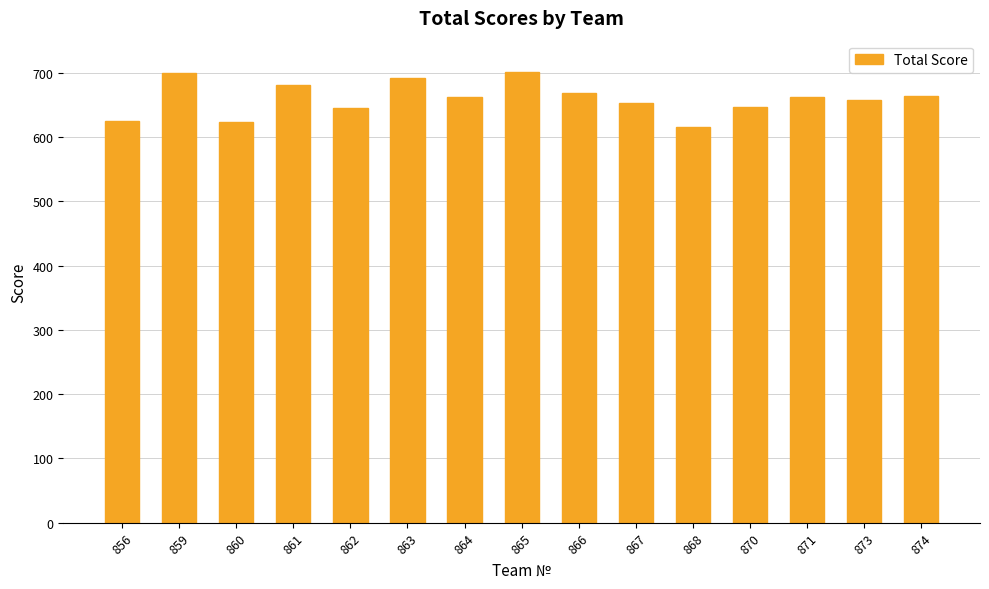

What is the sum of the values at 871 and 870?

1310